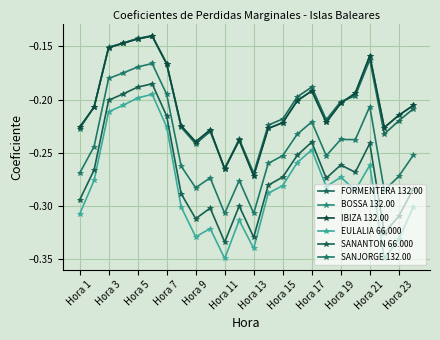

What is the sum of all SANJORGE 132.00 values?

-5.8